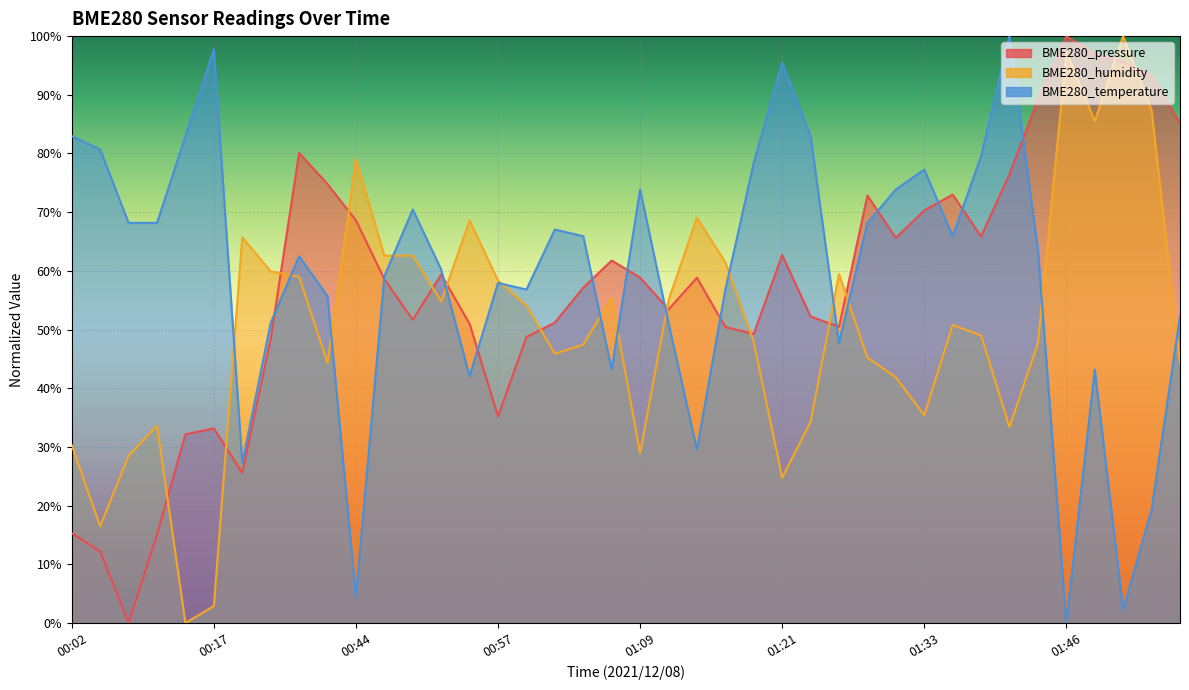

What is the difference between the maximum and minimum values in the BME280_temperature series?

100.0